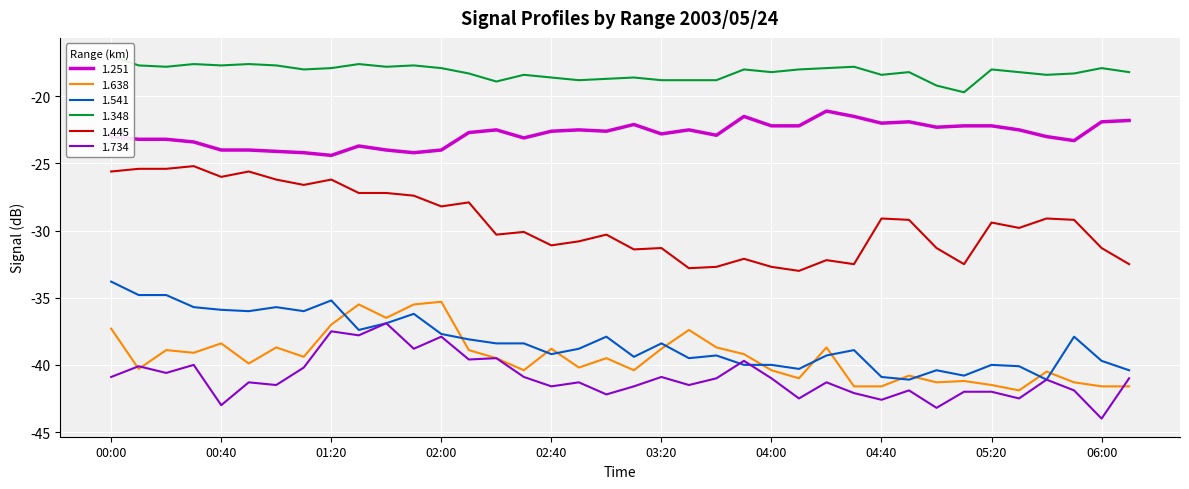

What is the label of the 20th point from the left?

03:10